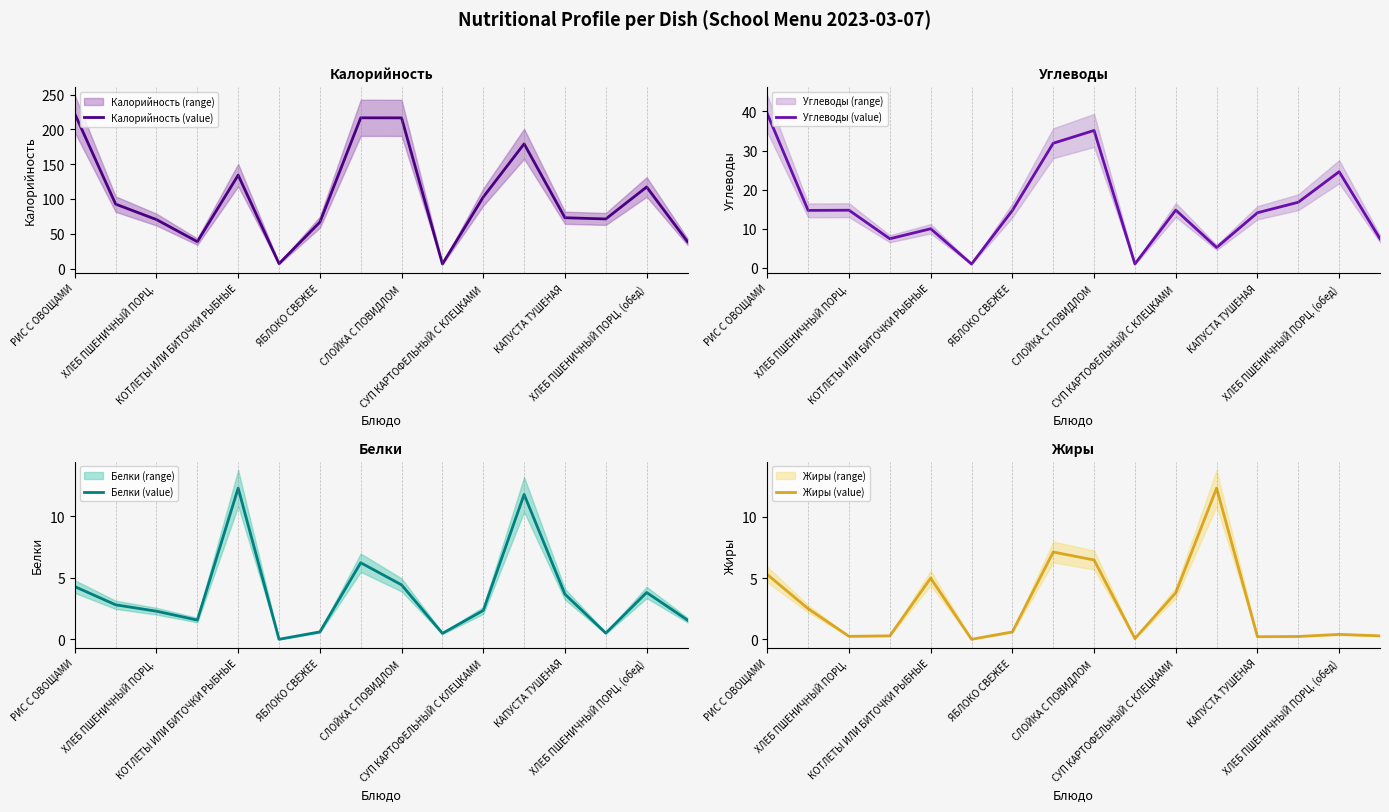

At which category does Углеводы reach its first local peak?

ХЛЕБ ПШЕНИЧНЫЙ ПОРЦ.